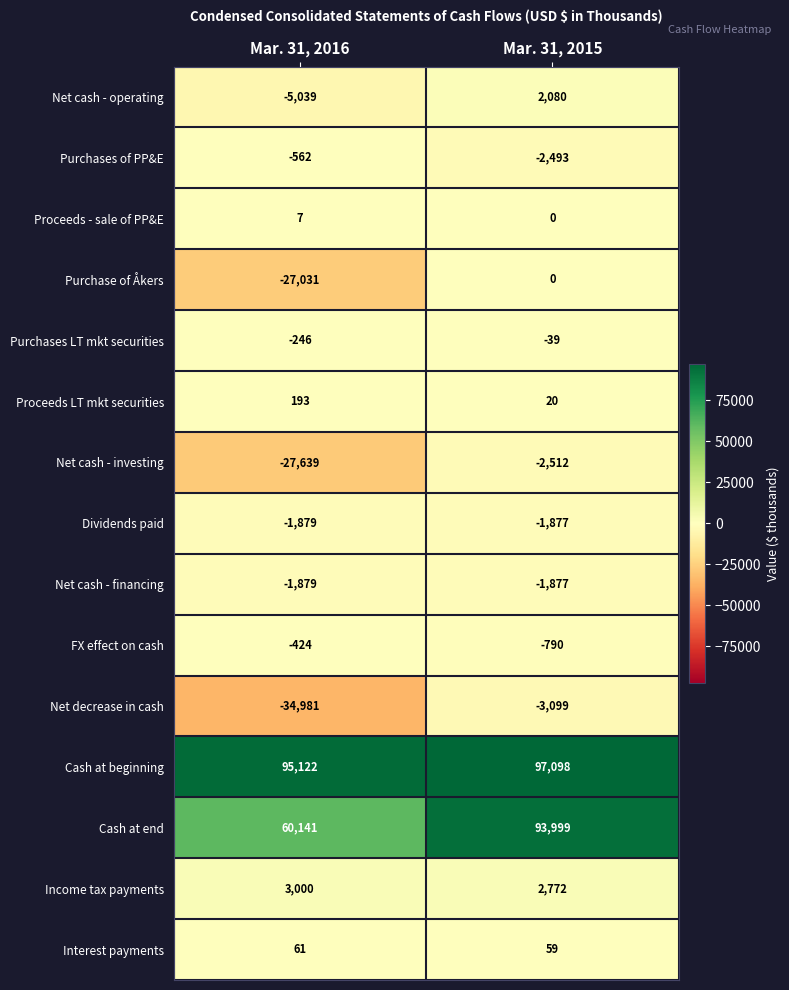

What is the approximate value of Net cash - financing at Mar. 31, 2015?

-1877